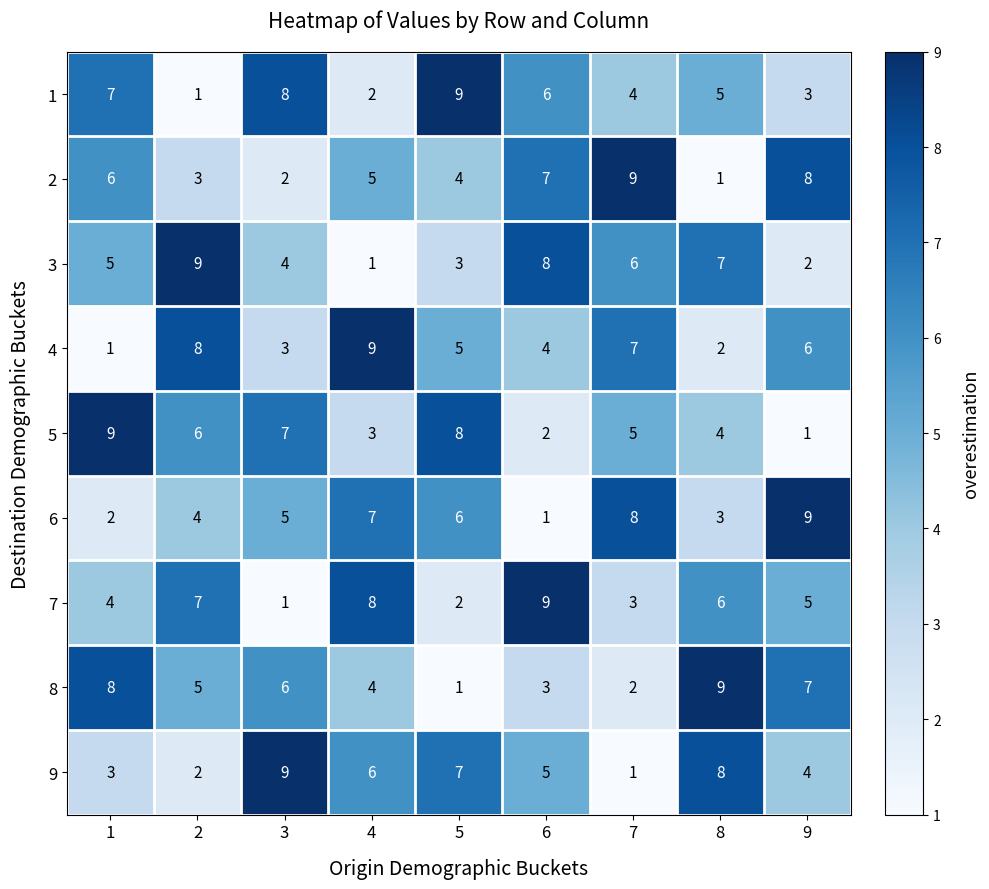

What is the average value of the 5 series?

5